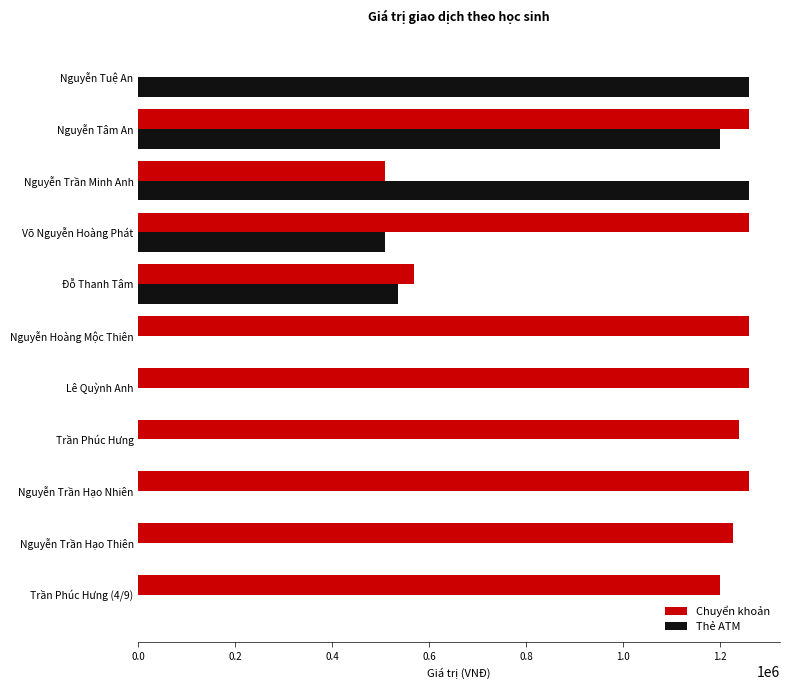

Which series has the largest total across all categories?

Chuyển khoản